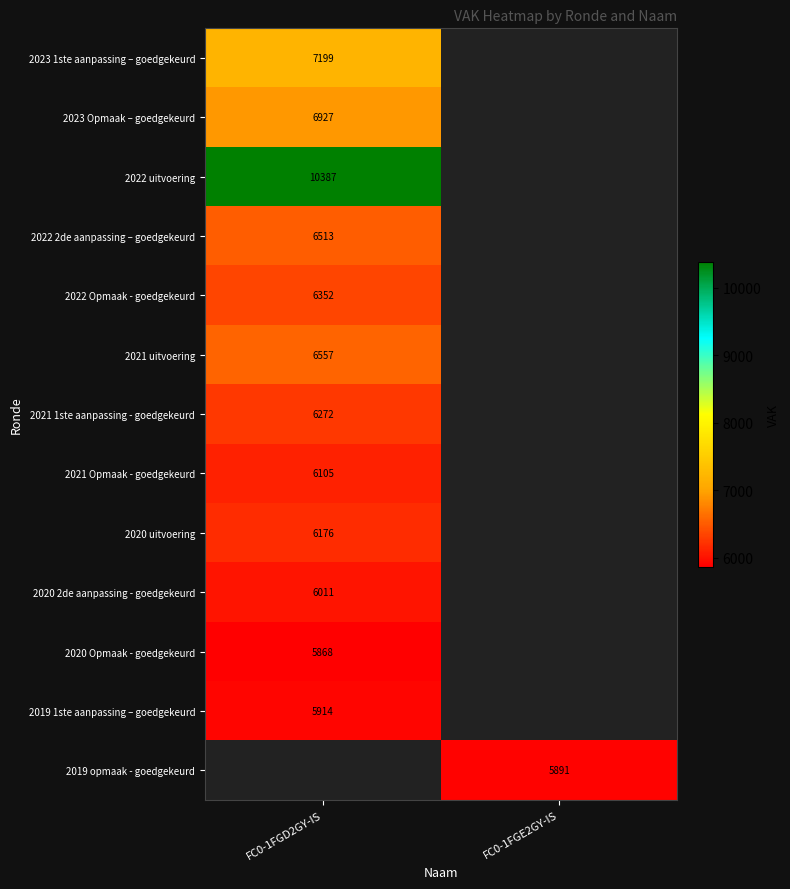

At how many categories does at least one series exceed 6088?

1